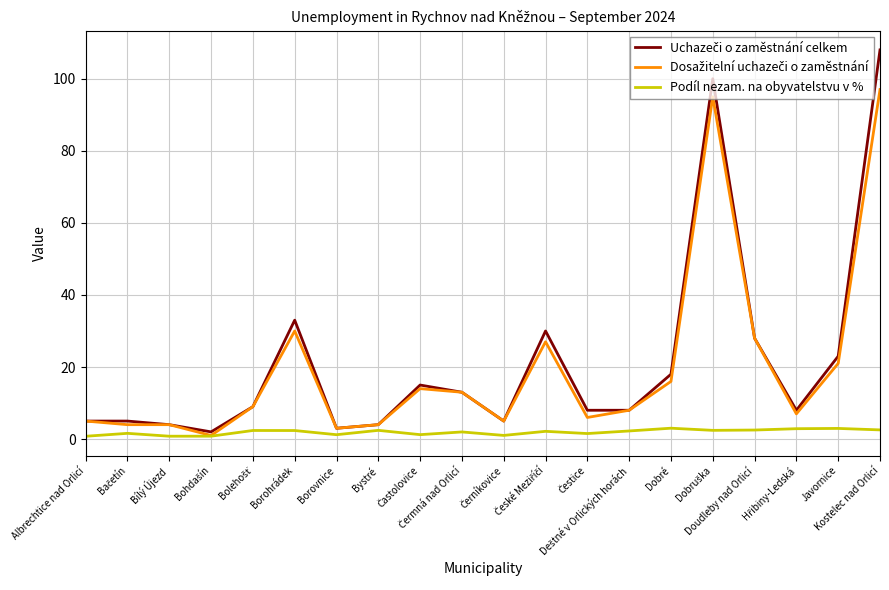

Is this an area chart (filled region under the line)?

No